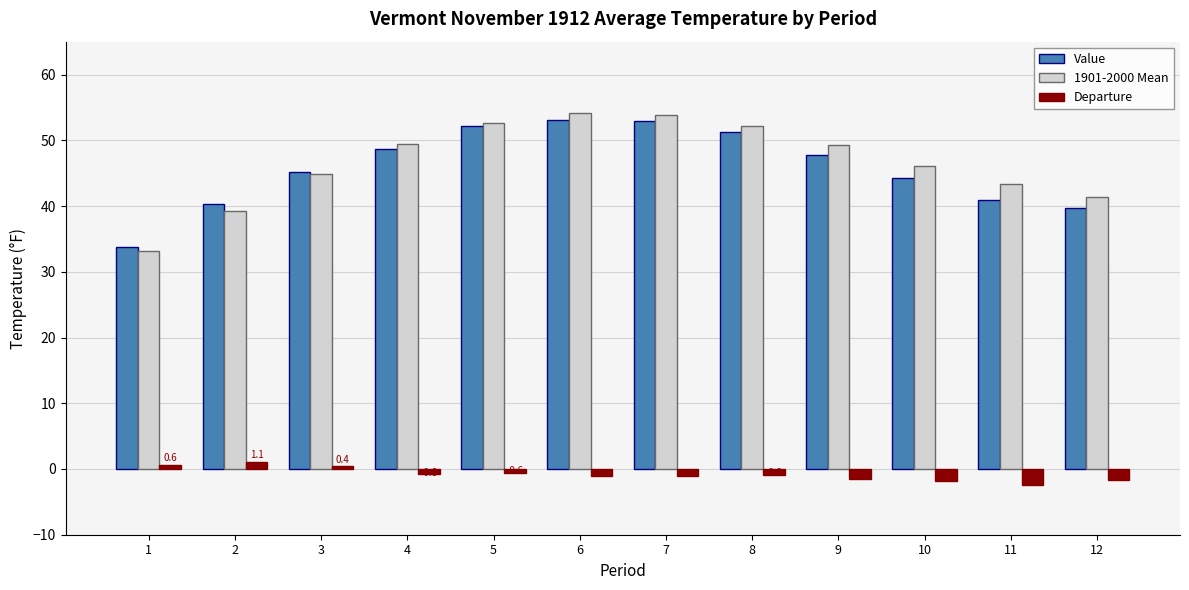

Is the value of 1901-2000 Mean at 12 greater than the value of Value at 12?

Yes